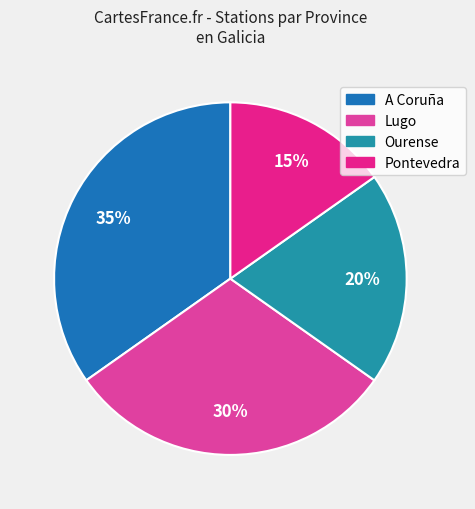

How many slices are in this pie chart?

4